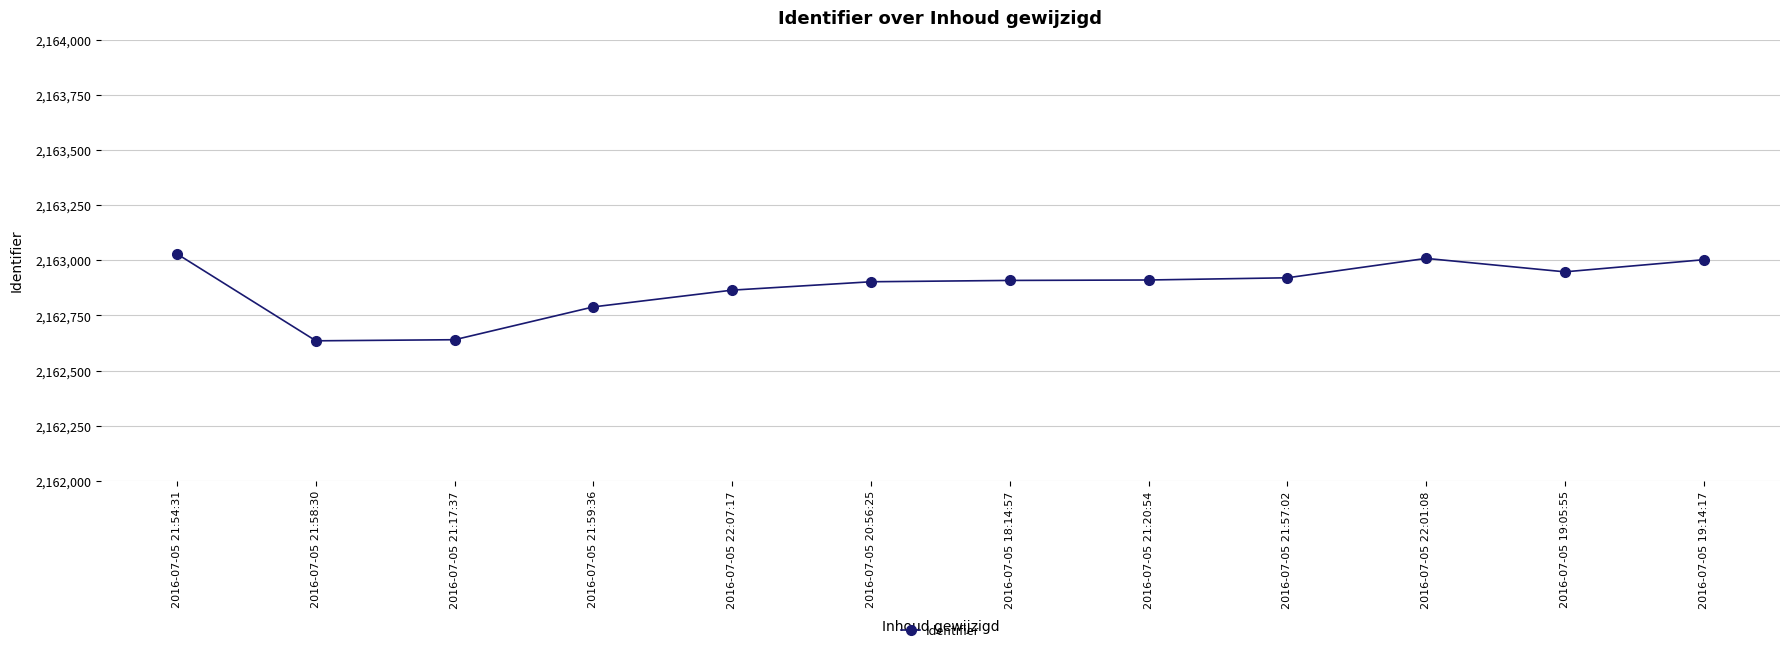

At which label does the data first exceed 2162911?

2016-07-05 21:54:31